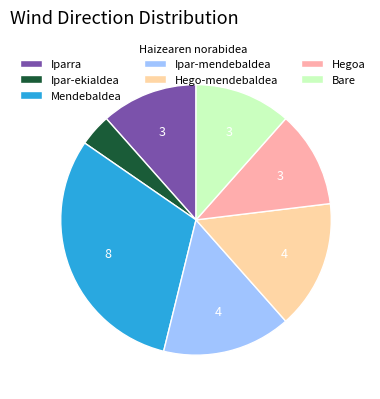

Is it true that Bare is 1% of the pie?

False